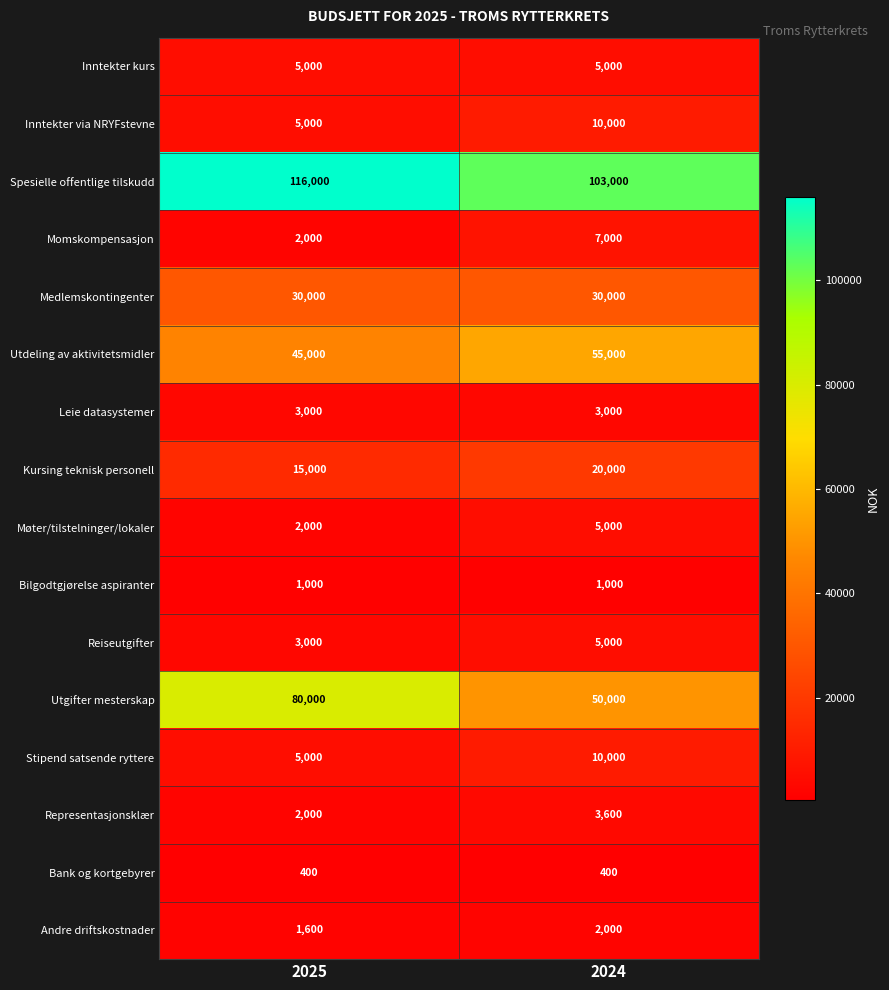

List the labels in order of Spesielle offentlige tilskudd value, smallest first.

2024, 2025